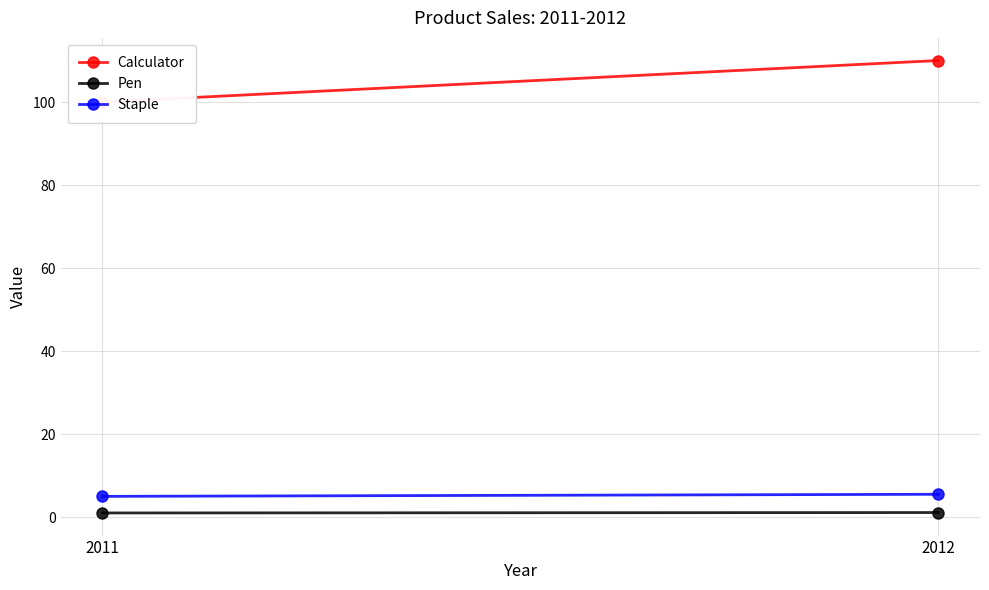

Reading left to right, extract all data points from this chart.

Calculator: 2011=100.0	2012=110.0
Pen: 2011=1.0	2012=1.1
Staple: 2011=5.0	2012=5.5